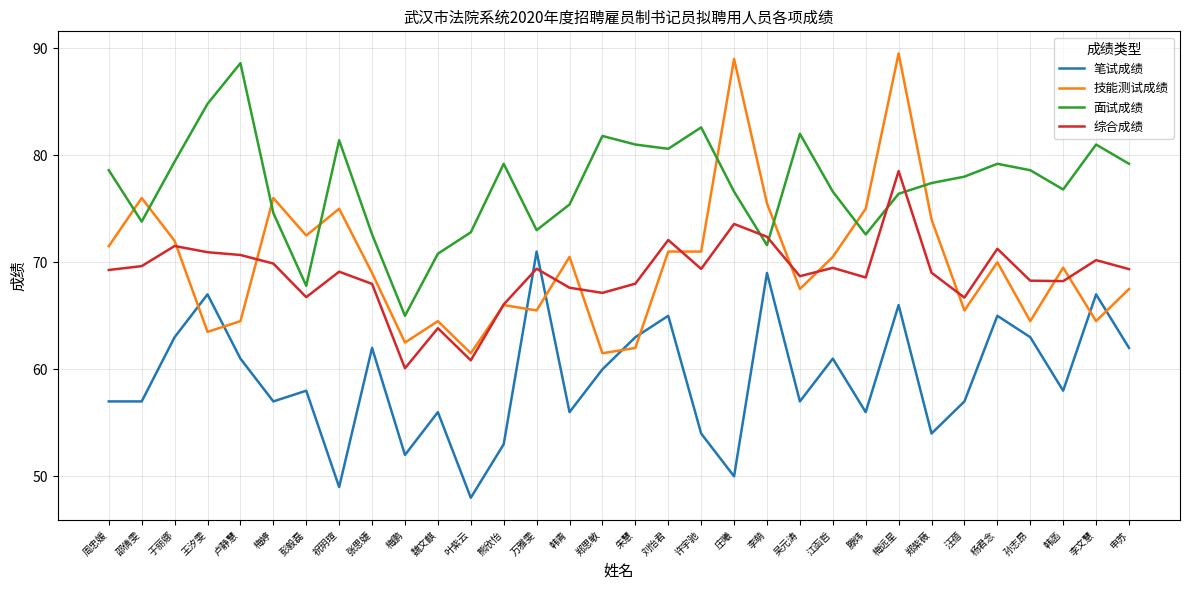

What is the difference between the maximum and minimum values in the 笔试成绩 series?

23.0